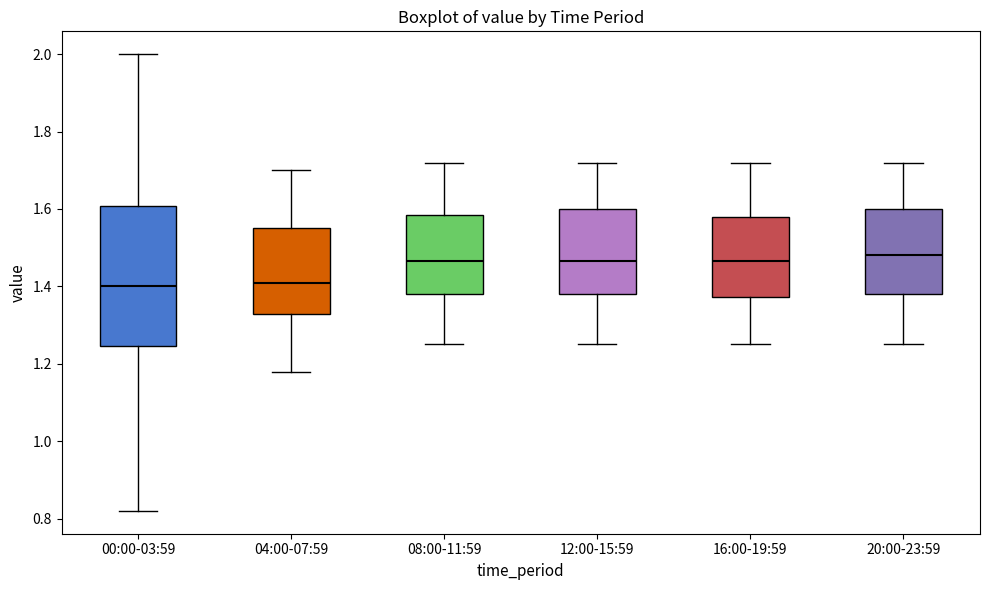

Comparing the boxes themselves (not the whiskers), which one is the tallest?

00:00-03:59